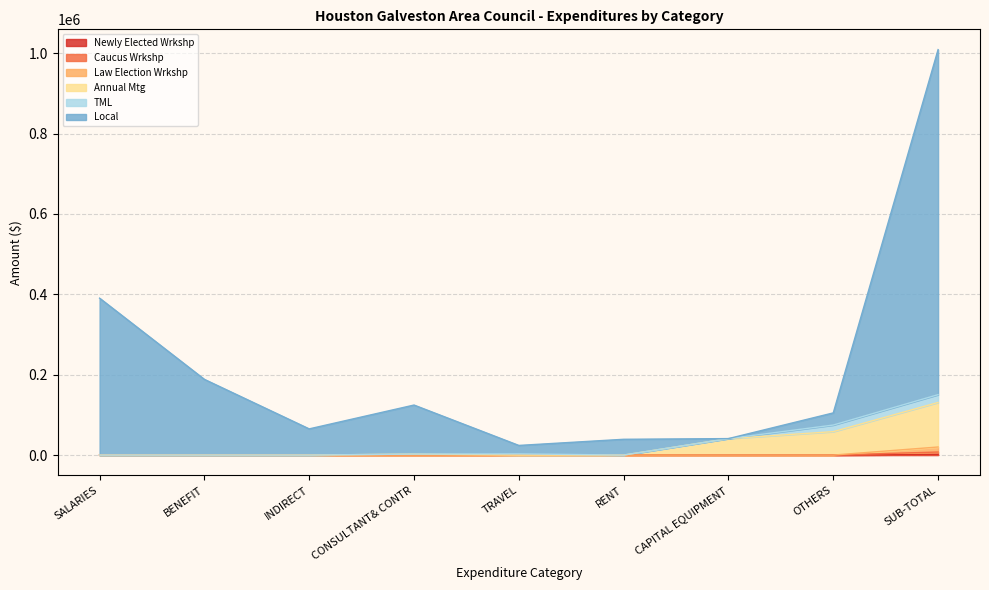

What is the total value across all series at INDIRECT?

65189.9